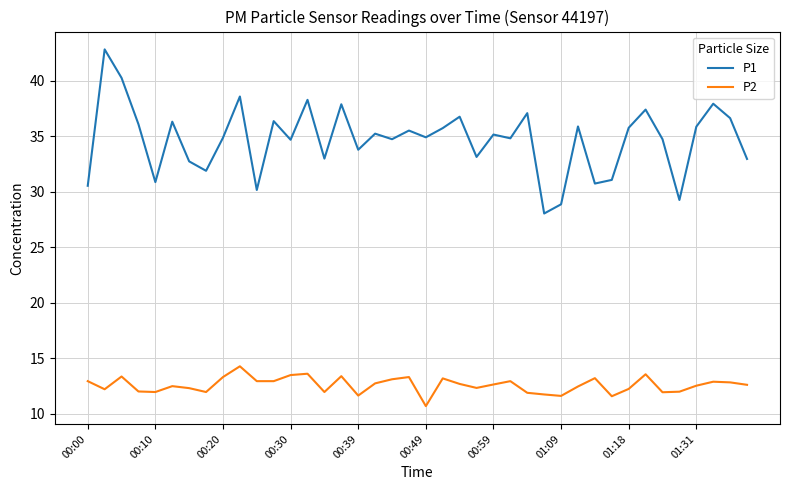

Which series has the largest range (max minus min)?

P1